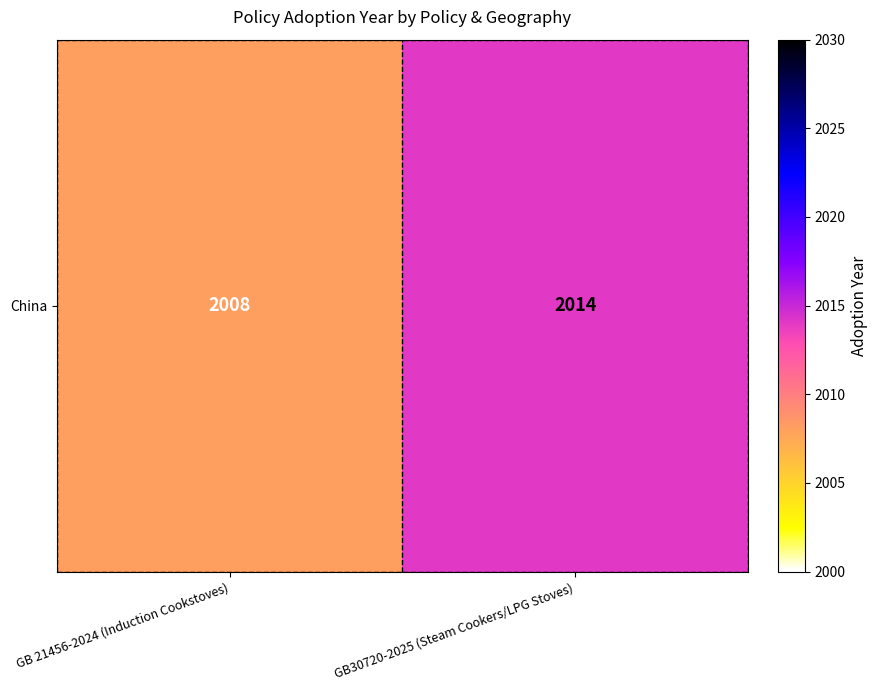

Which has a higher value, GB 21456-2024 (Induction Cookstoves) or GB30720-2025 (Steam Cookers/LPG Stoves)?

GB30720-2025 (Steam Cookers/LPG Stoves)